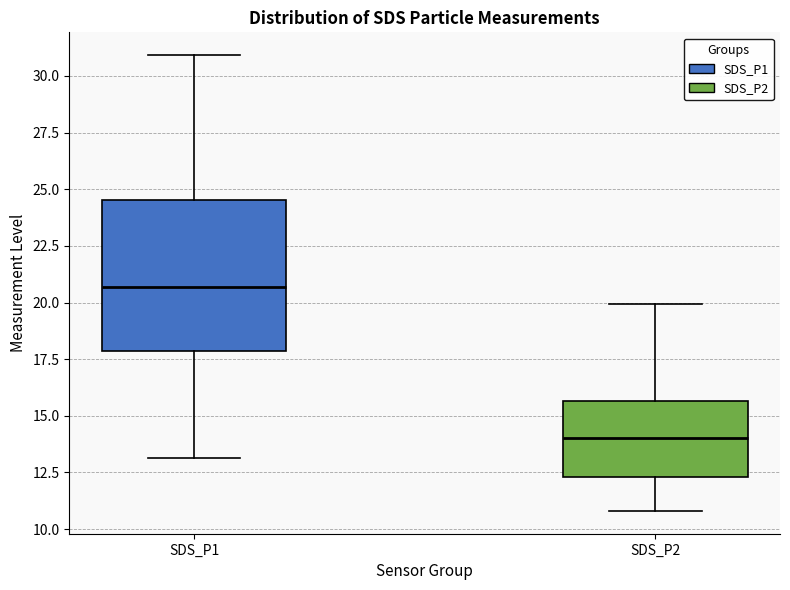

Comparing the boxes themselves (not the whiskers), which one is the tallest?

SDS_P1